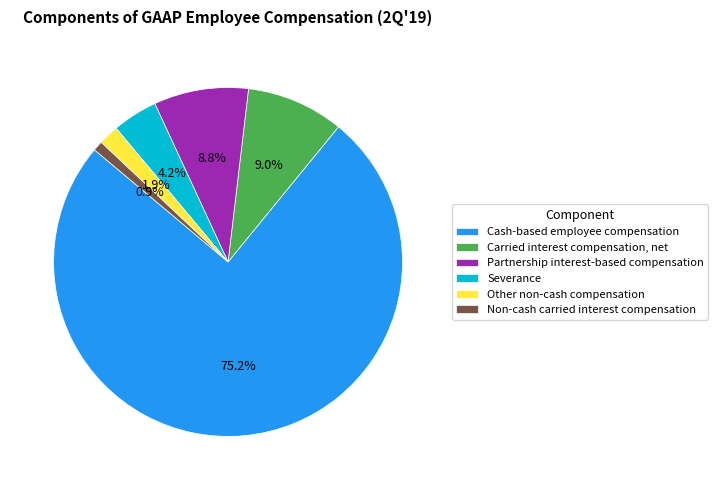

Rank the categories by value from lowest to highest.

Non-cash carried interest compensation, Other non-cash compensation, Severance, Partnership interest-based compensation, Carried interest compensation, net, Cash-based employee compensation